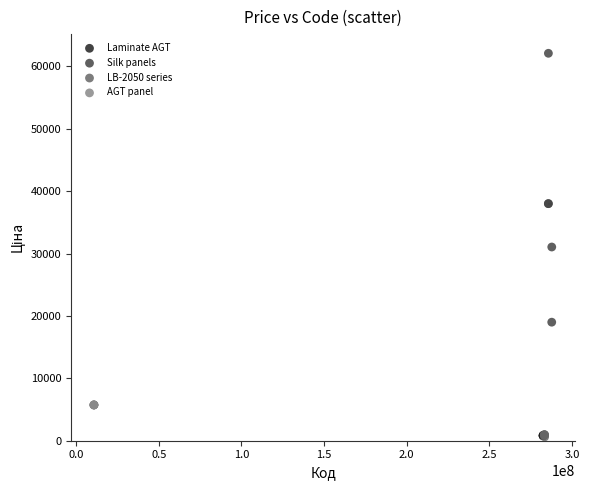

Which series contains the highest Y value?

Silk panels